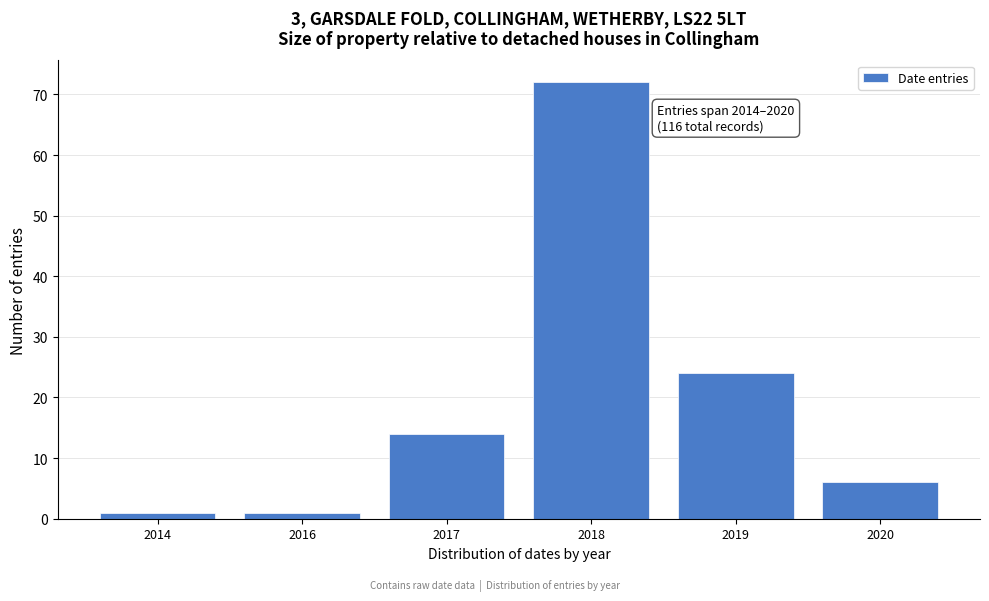

Reading left to right, extract all data points from this chart.

2014=1	2016=1	2017=14	2018=72	2019=24	2020=6